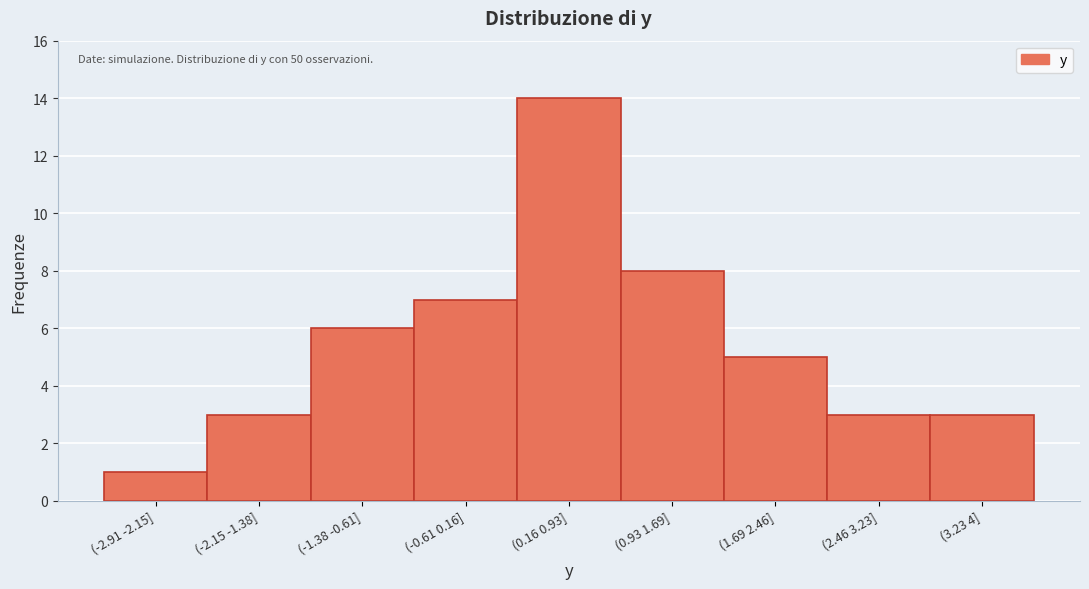

Reading left to right, transcribe all the data shown in this chart.

1	3	6	7	14	8	5	3	3